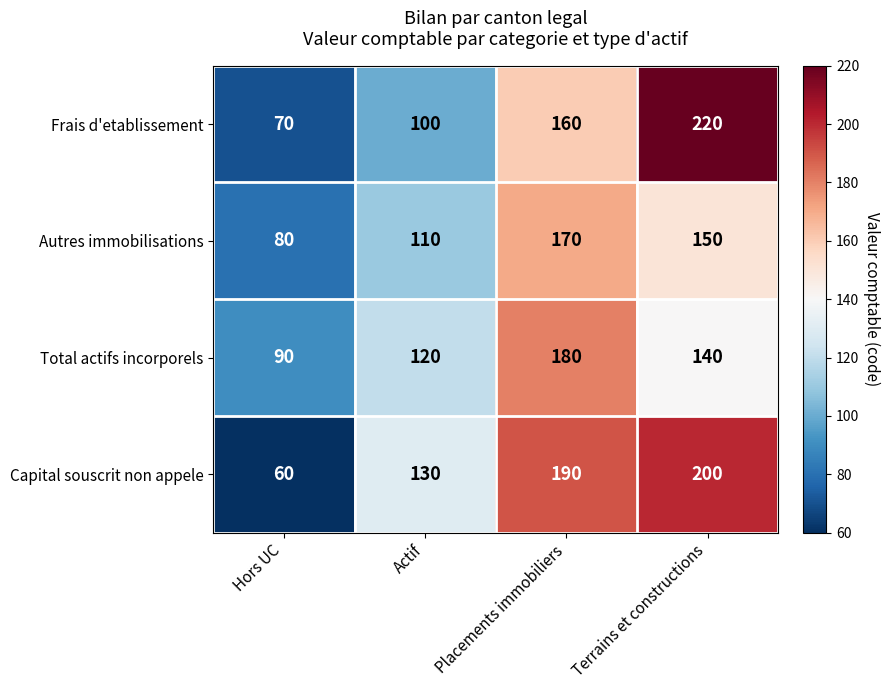

How many categories are shown in the chart?

4